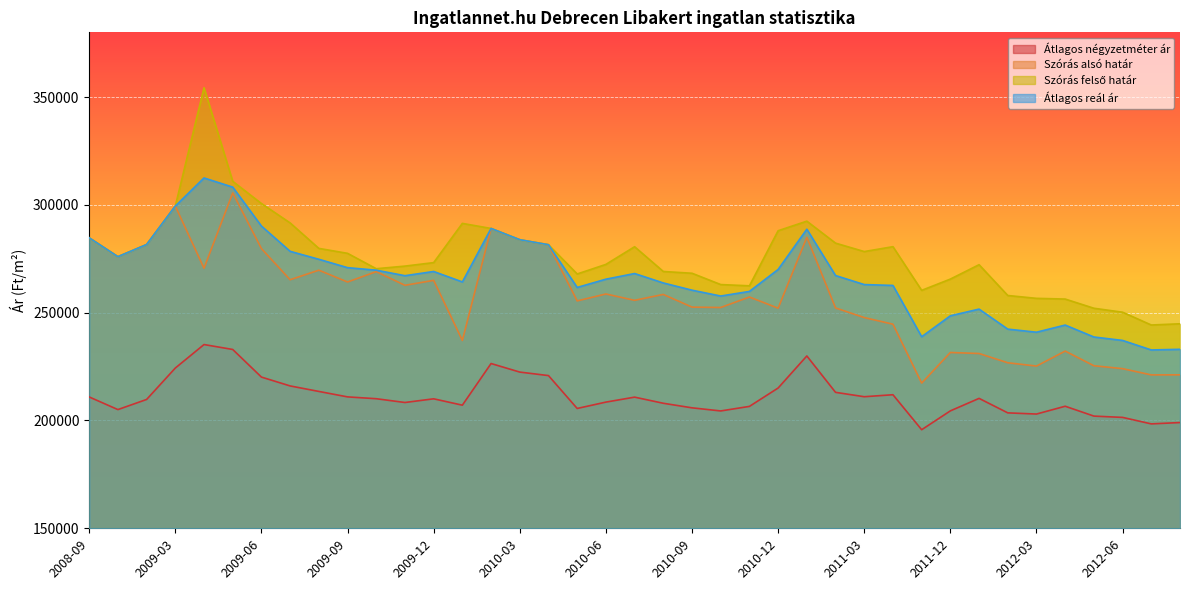

How many data points in Szórás alsó határ are less than 257256?

19